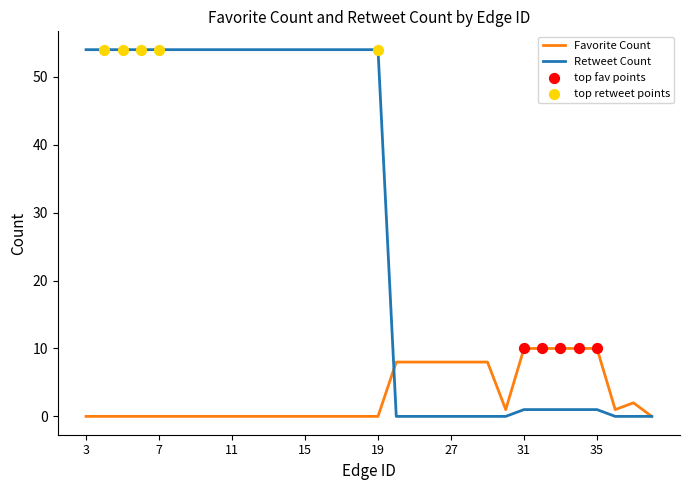

Which series has the largest range (max minus min)?

Retweet Count